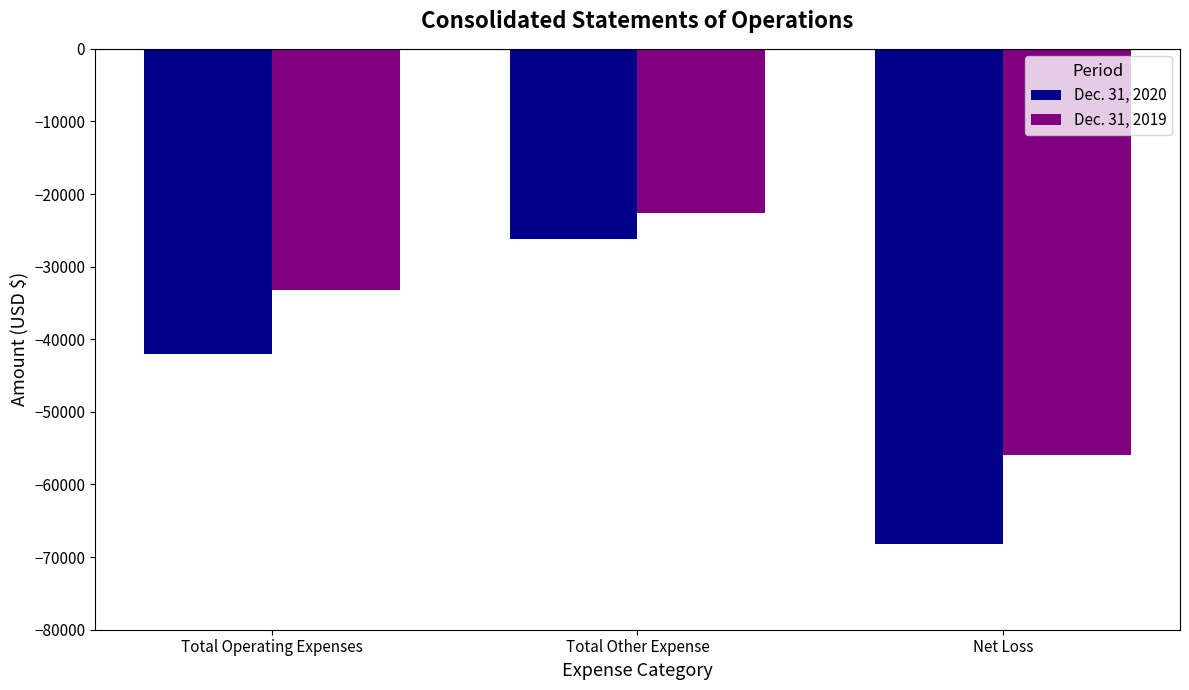

At which category is the sum across all series the highest?

Total Other Expense